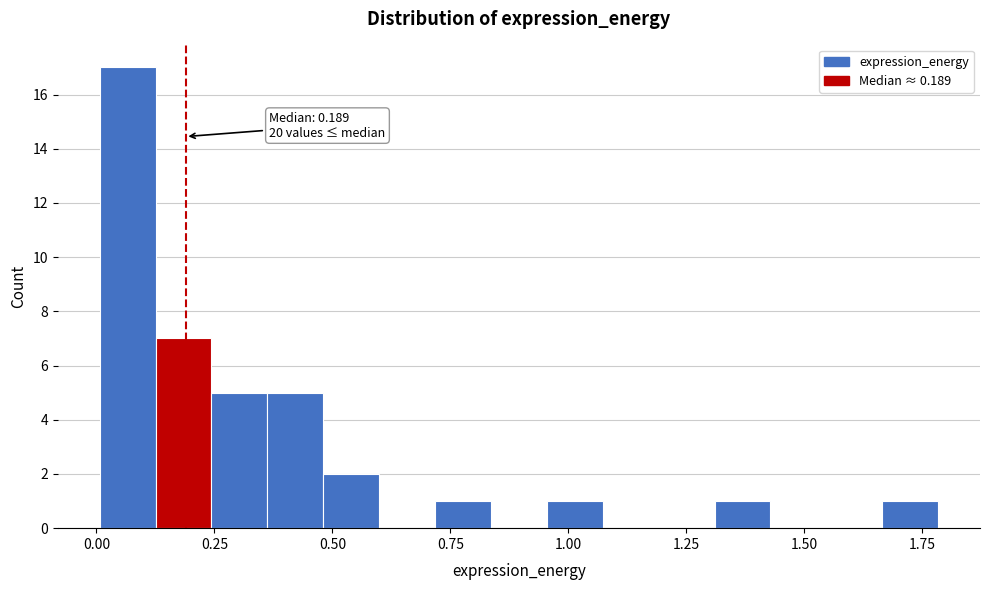

Around what value on the x-axis is the tallest bar? Give the approximate position of its centre, as read against the axis.

0.05